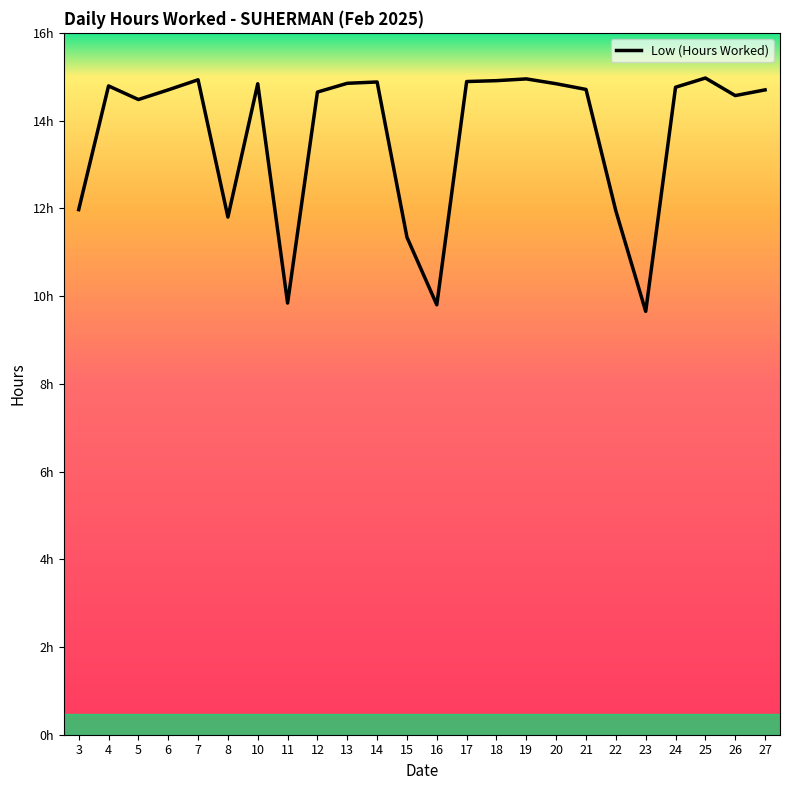

At which category does the data reach its first local valley?

5